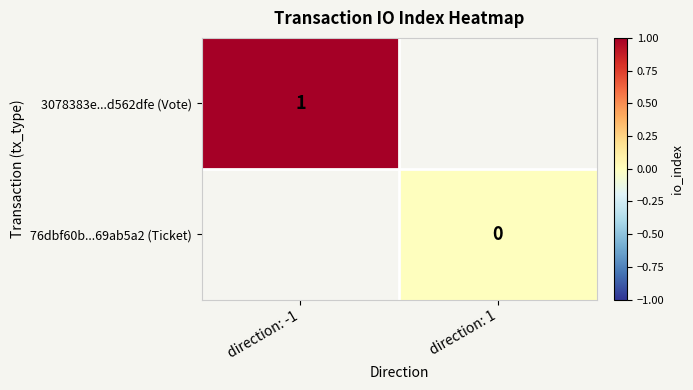

The 3078383e...d562dfe (Vote) series shows 1.0 at direction: -1. True or false?

True